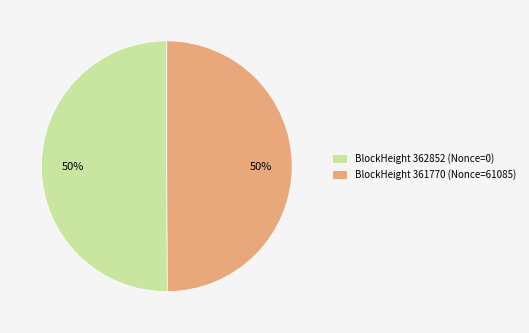

Is the sum of BlockHeight 361770 (Nonce=61085) and BlockHeight 362852 (Nonce=0) greater than half?

Yes